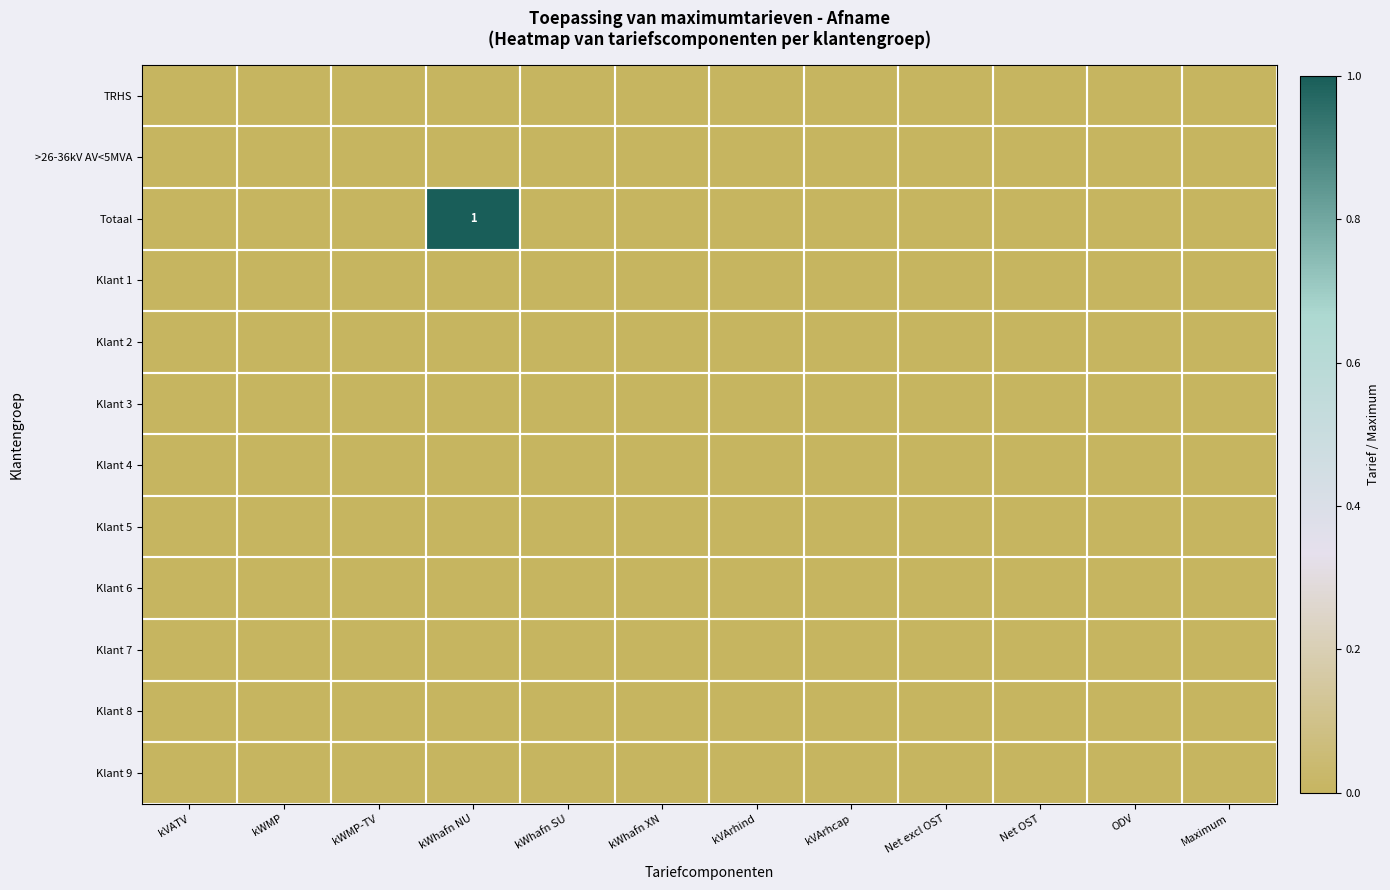

At which label is Klant 7 closest to 0?

kVATV